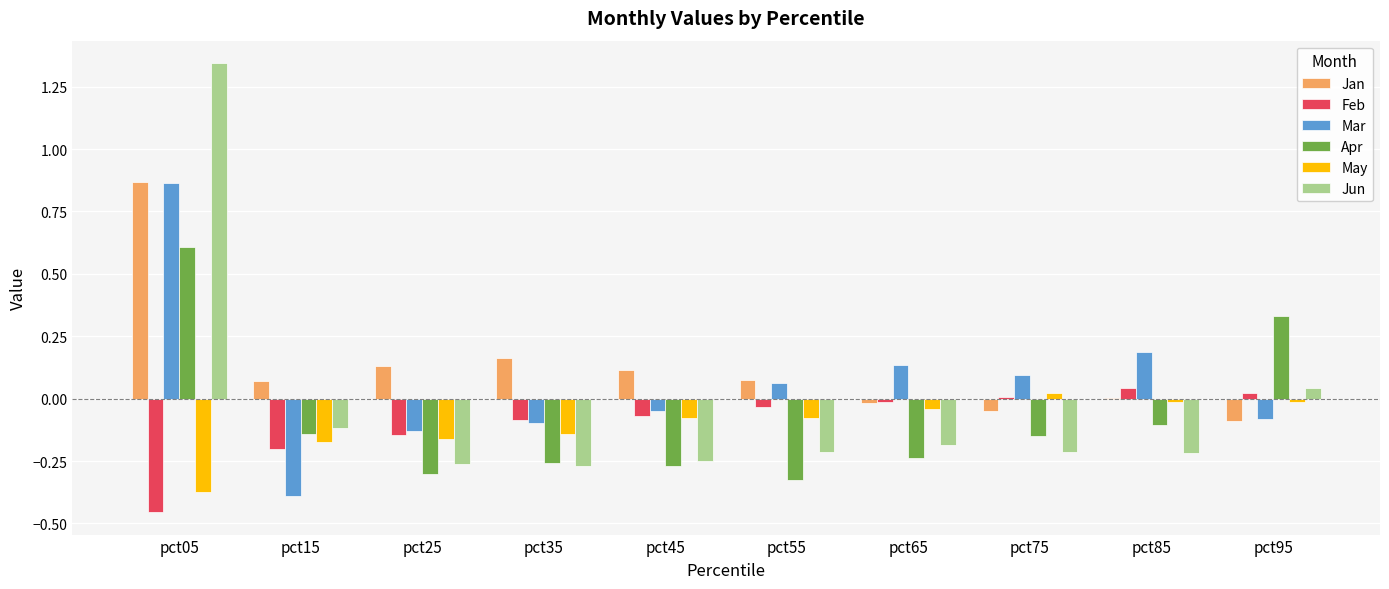

At which category is the sum across all series the highest?

pct05